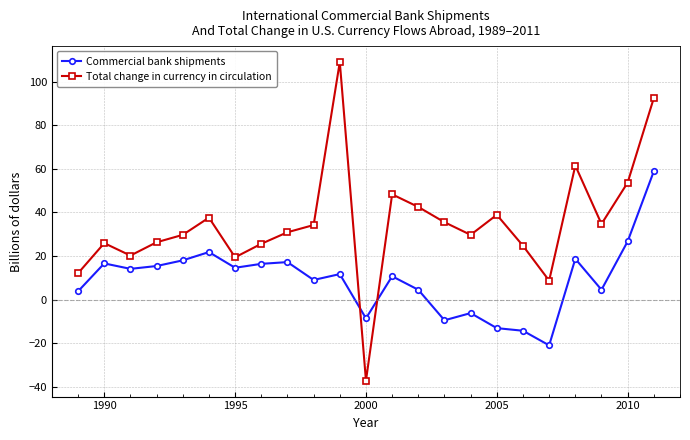

What is the highest value of the Total change in currency in circulation series?

109.0